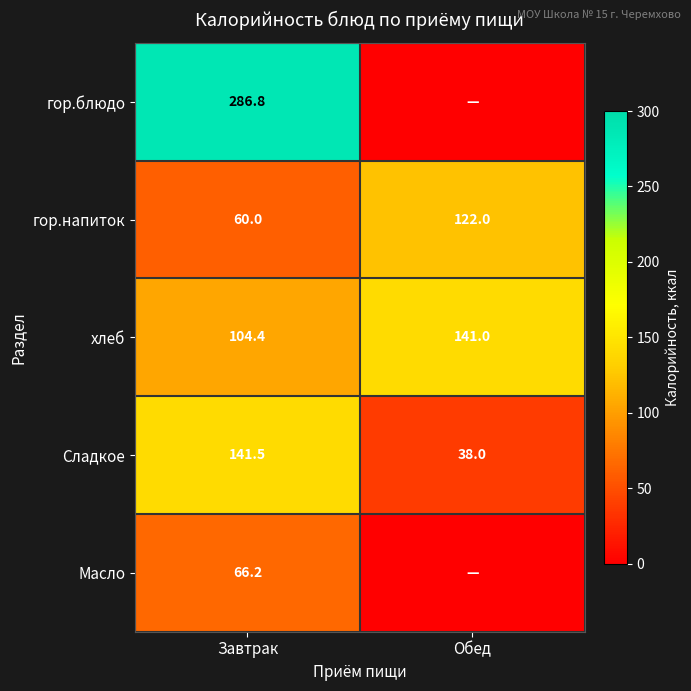

Is the value of Сладкое at Завтрак greater than the value of гор.напиток at Обед?

Yes